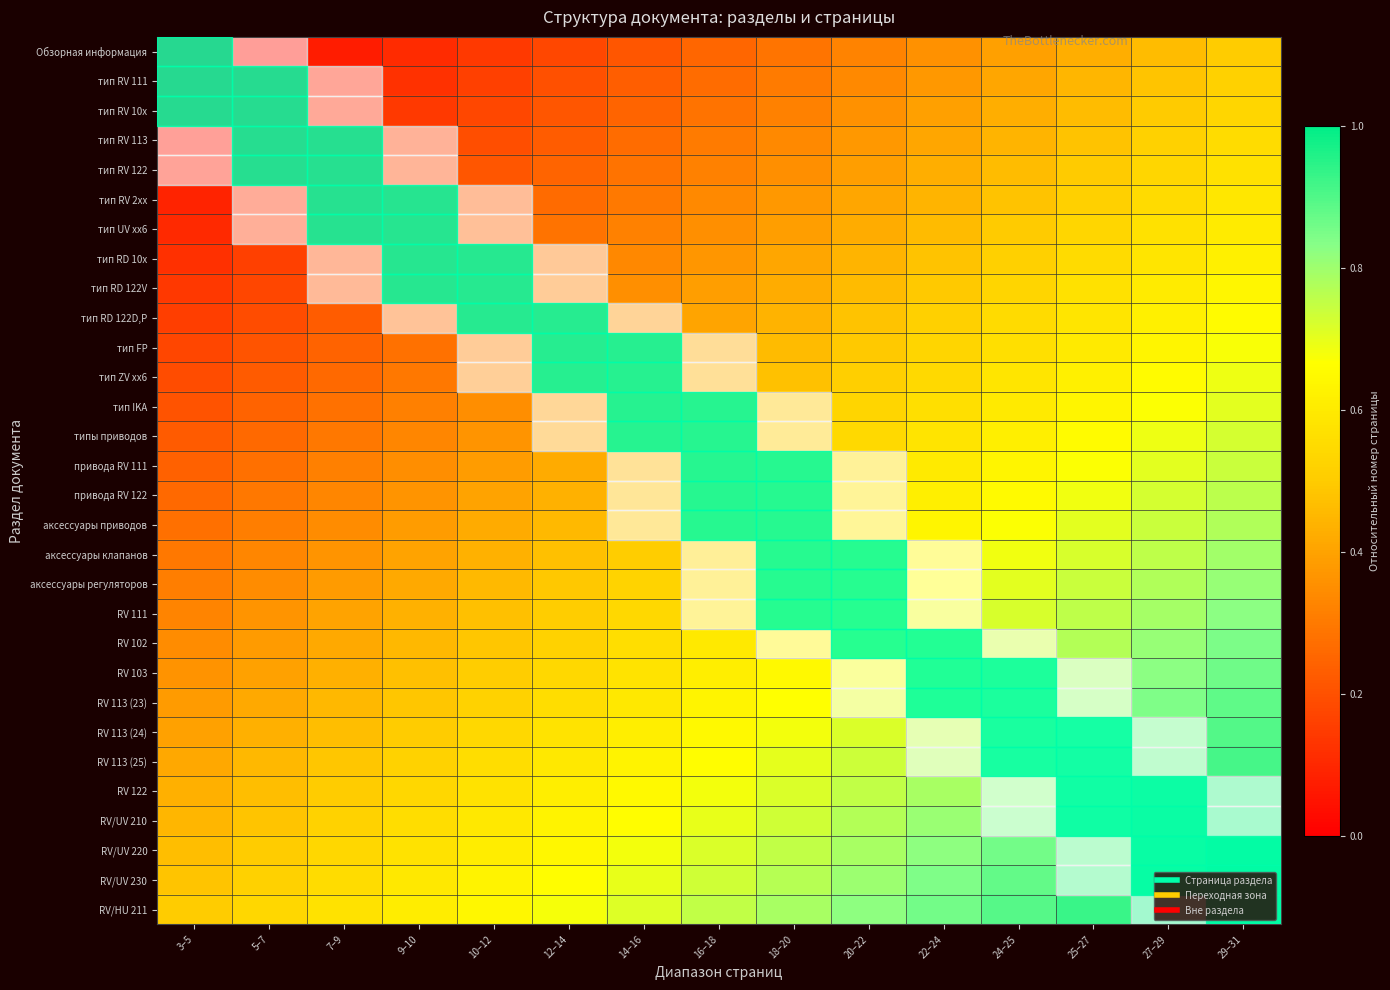

At which category is the sum across all series the highest?

29–31